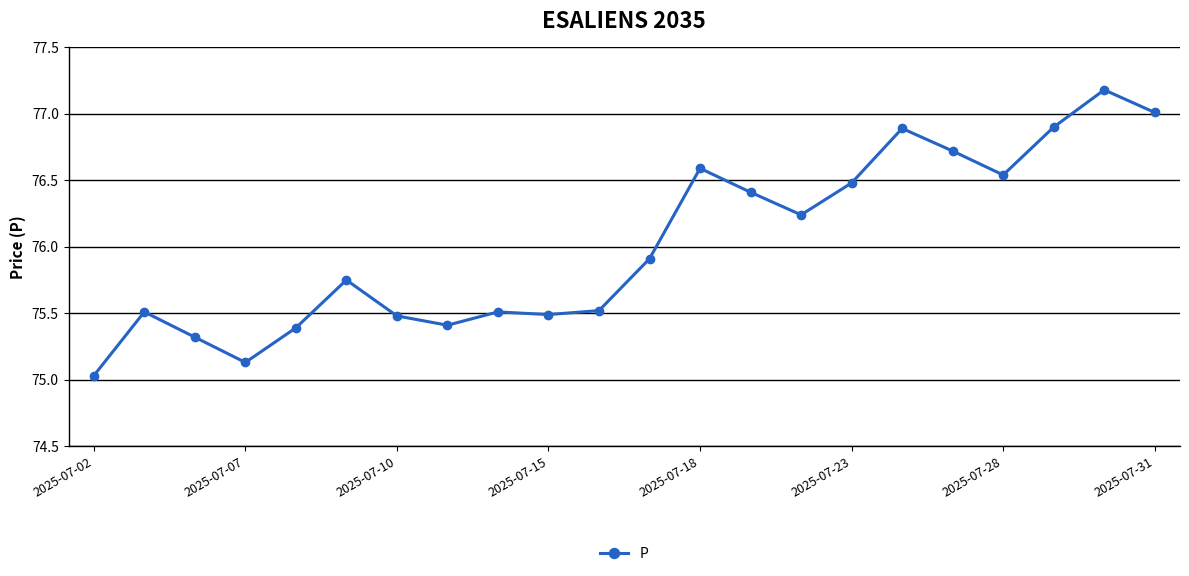

What is the maximum value shown in the chart?

77.2